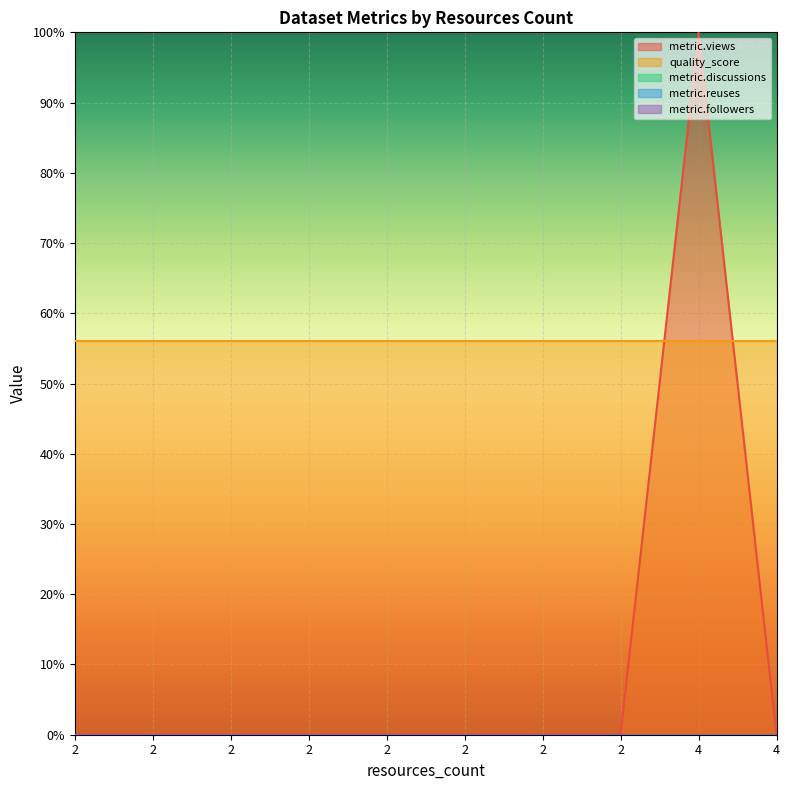

At which label does metric.views reach its minimum?

2